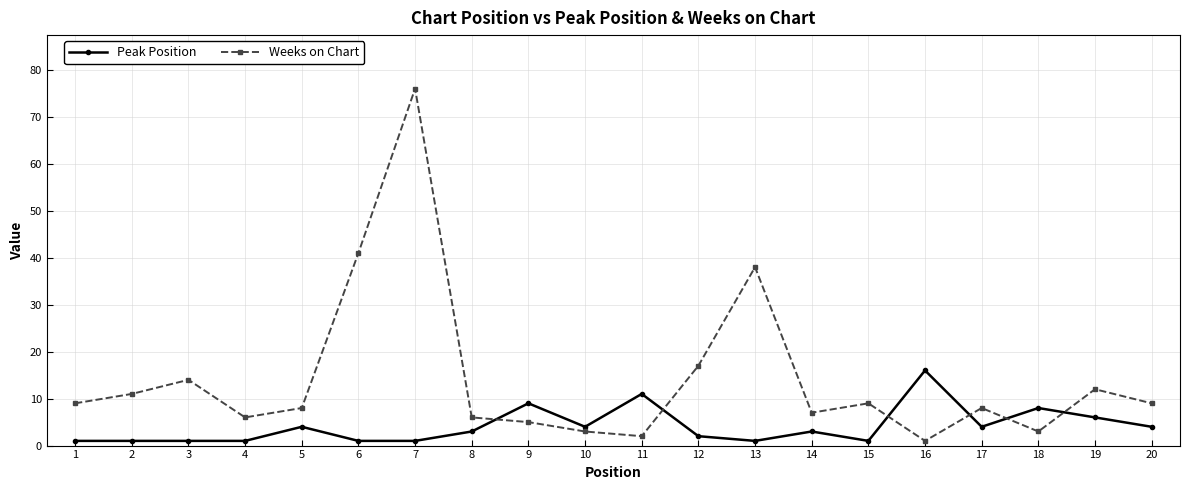

What is the value of the Peak Position point at the 13th from the left?

1